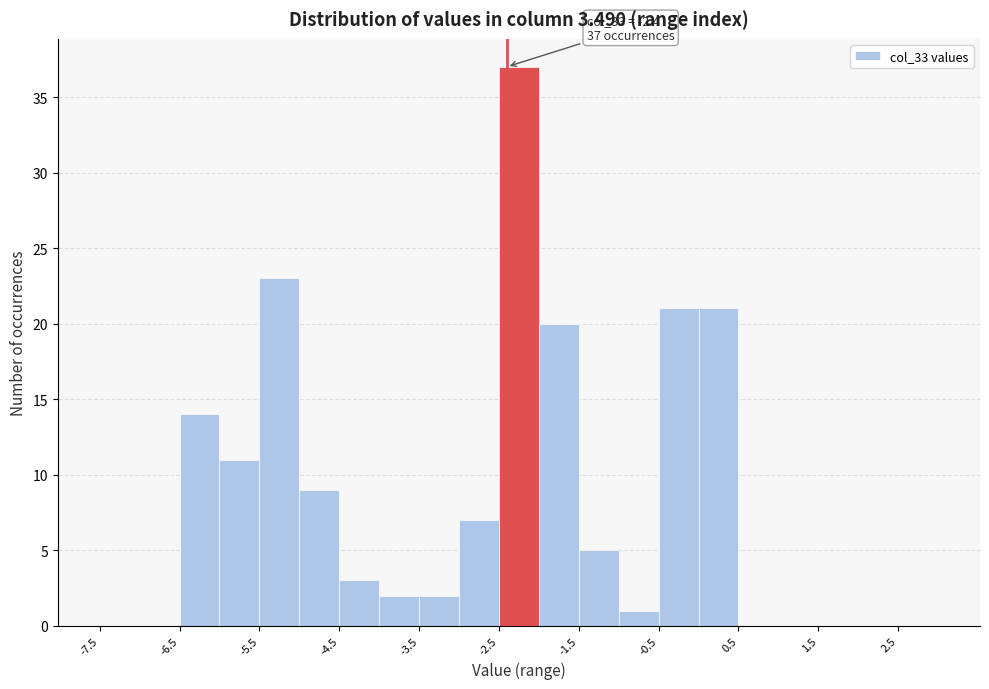

Which range on the x-axis has the tallest bar?

-2.5 to -2.0